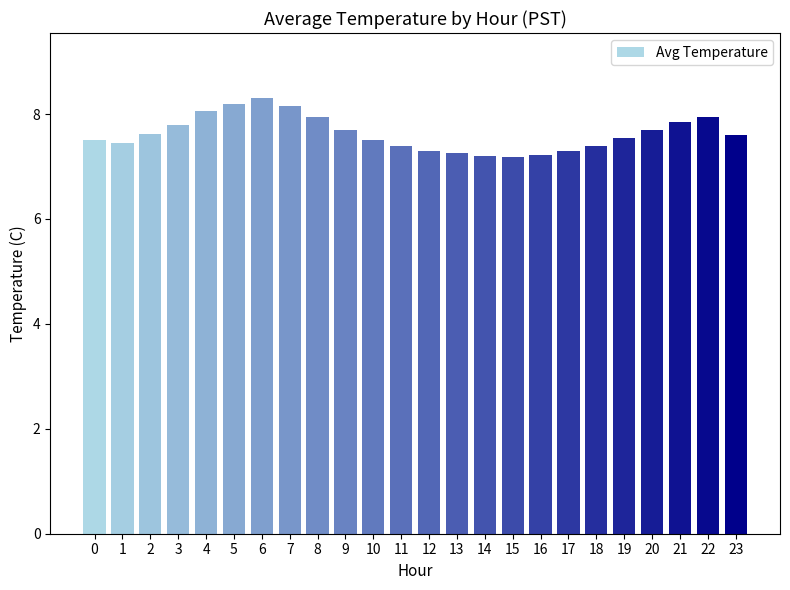

What is the greatest value displayed?

8.3